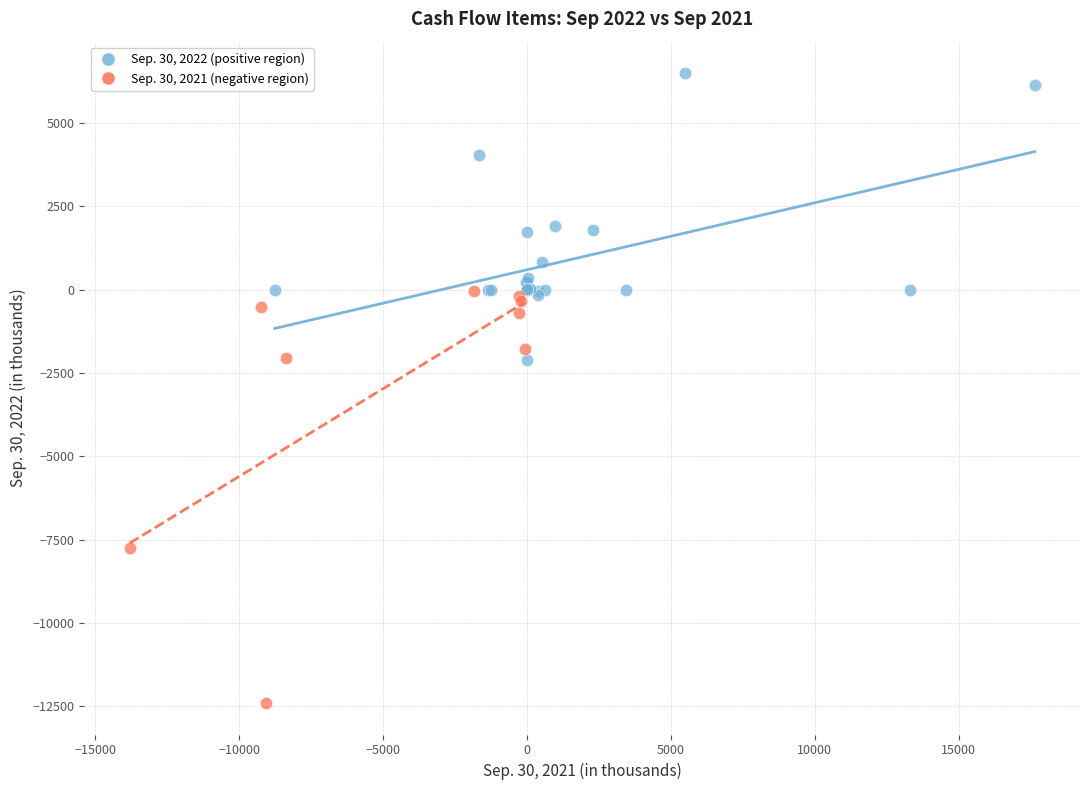

What are all the series names shown in the legend?

Sep. 30, 2022 (positive region), Sep. 30, 2021 (negative region)